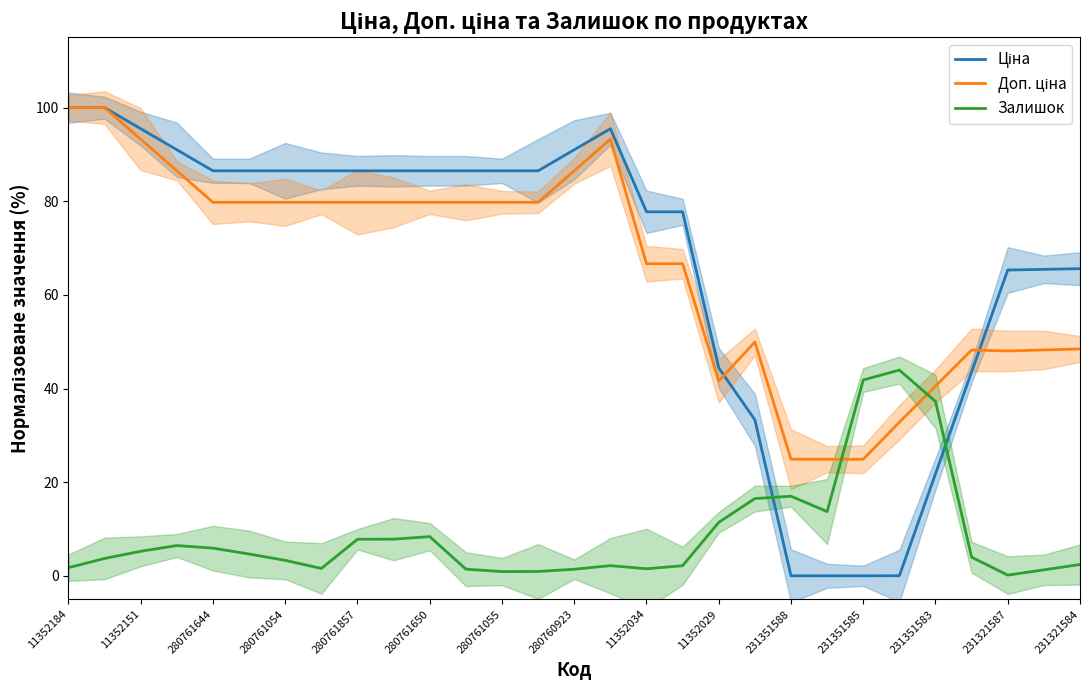

What position from the right is 25?

4